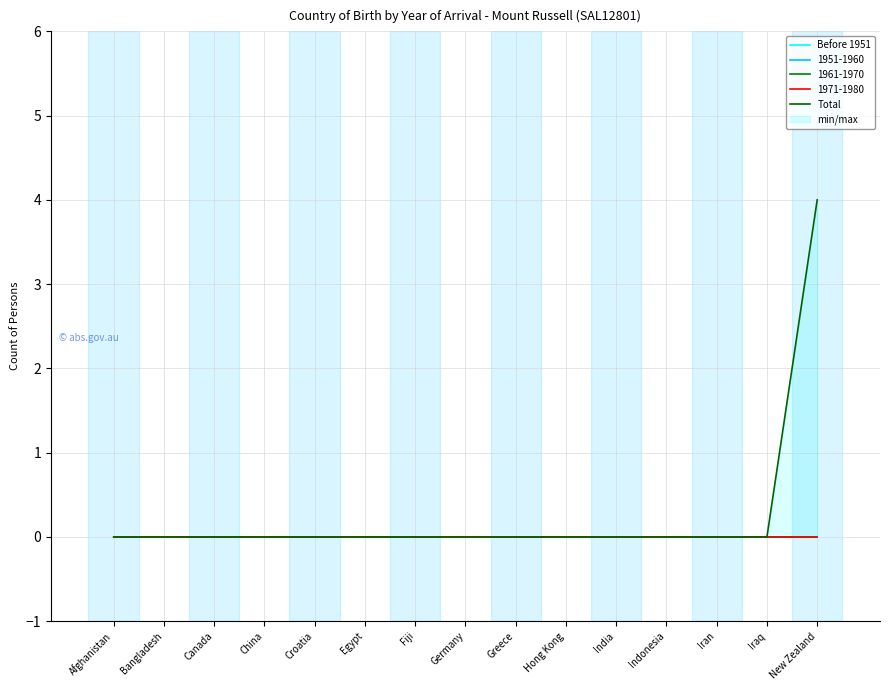

True or false: Before 1951 and Total intersect in this chart.

False